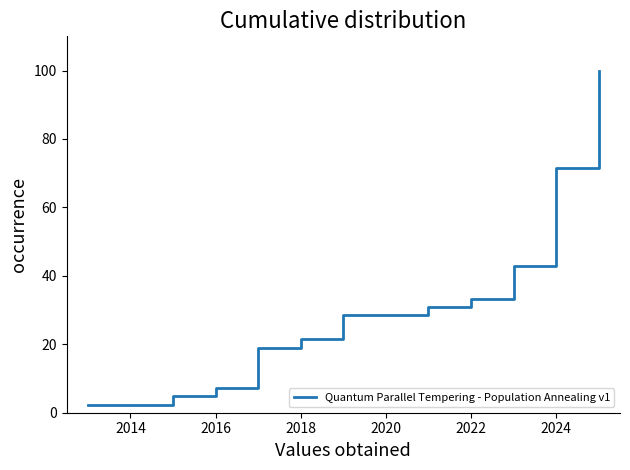

What is the difference between the maximum and minimum values?

97.6